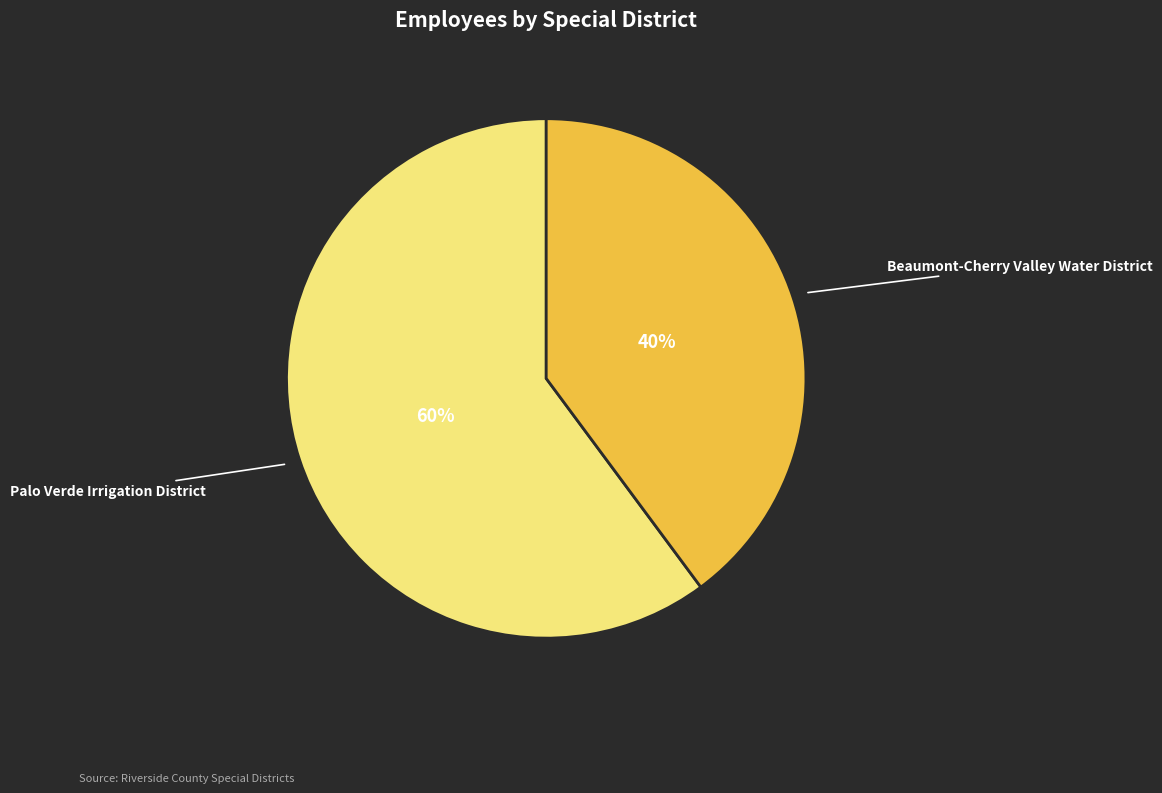

Is the sum of Beaumont-Cherry Valley Water District and Palo Verde Irrigation District greater than half?

Yes